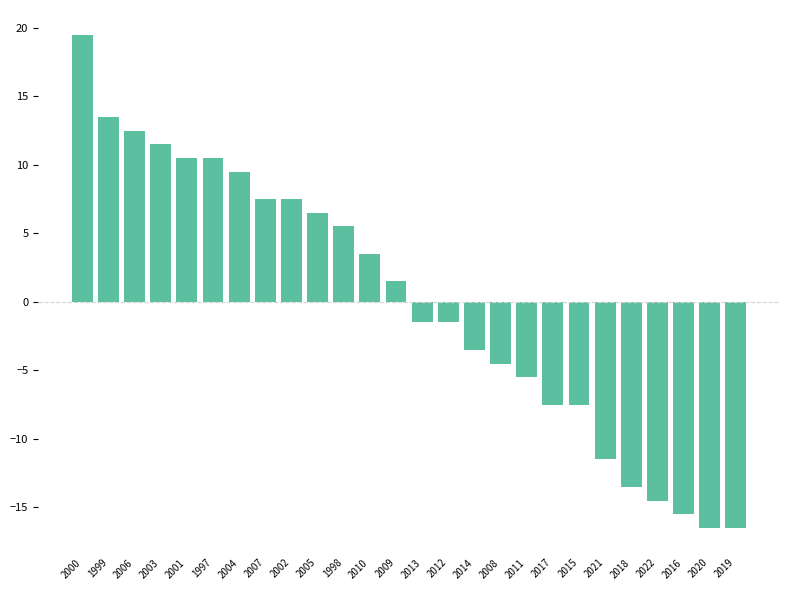

Count the number of values greater than 1.

13